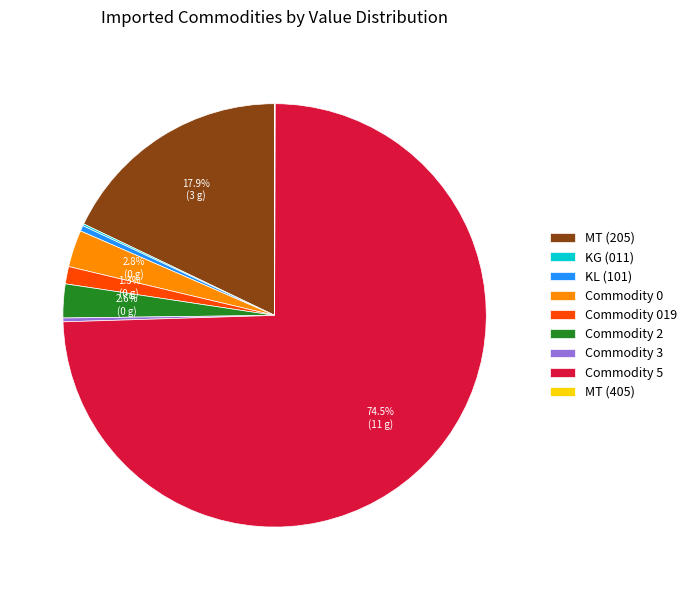

Combined, do KL (101) and MT (205) account for over 50%?

No